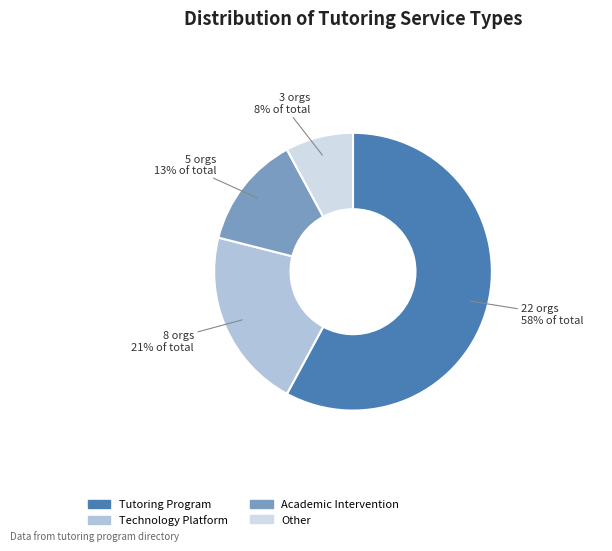

To the nearest percent, what is the combined percentage of Academic Intervention and Tutoring Program?

71%